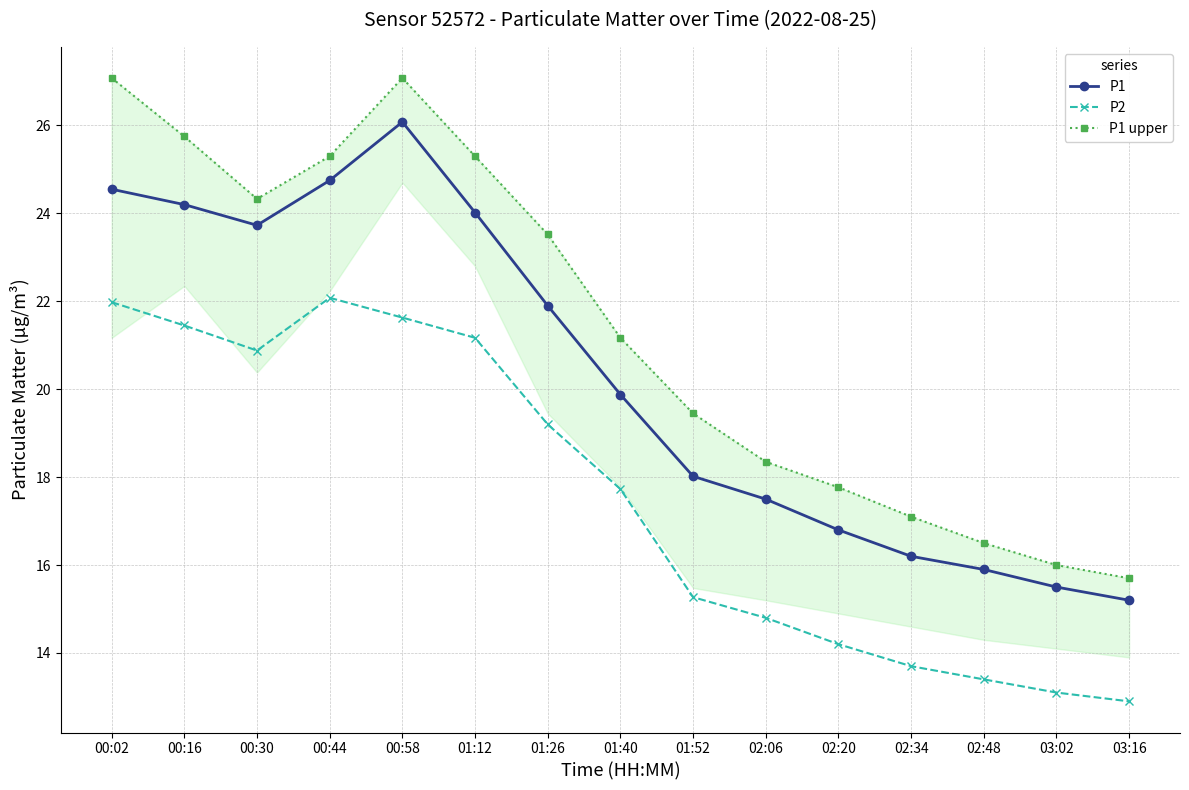

True or false: P1 and P1 upper intersect in this chart.

False